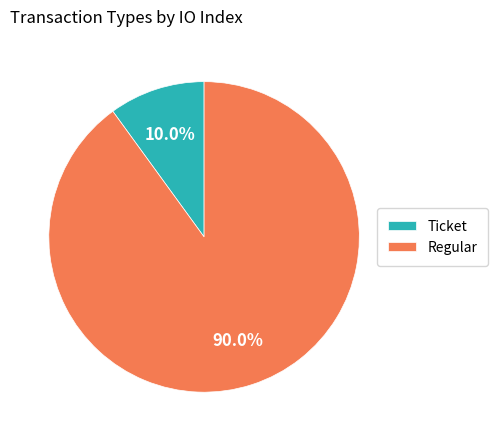

Which has a higher value, Regular or Ticket?

Regular